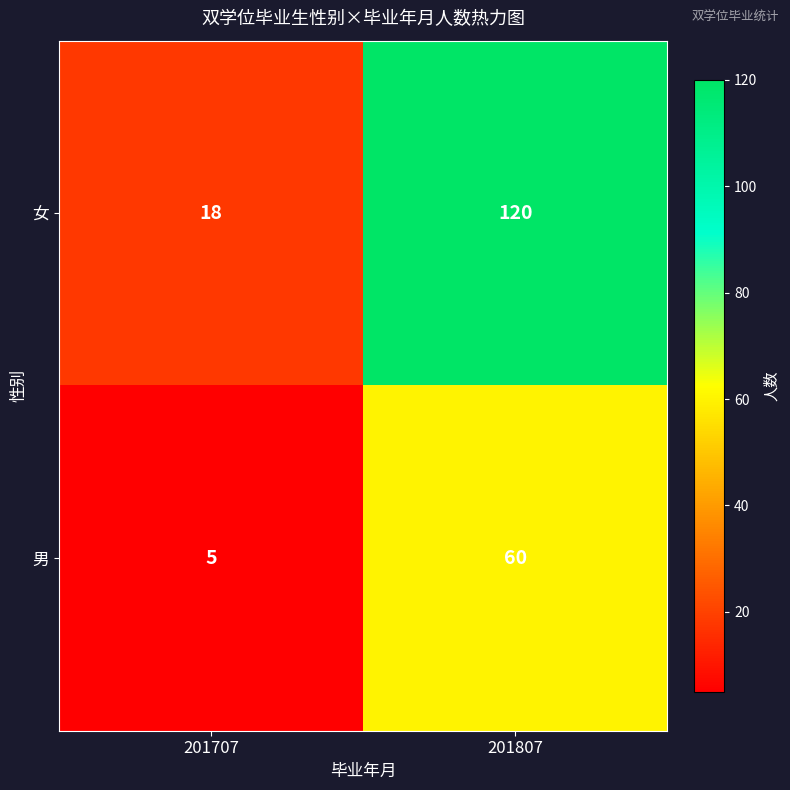

At which label is 女 closest to 69?

201707